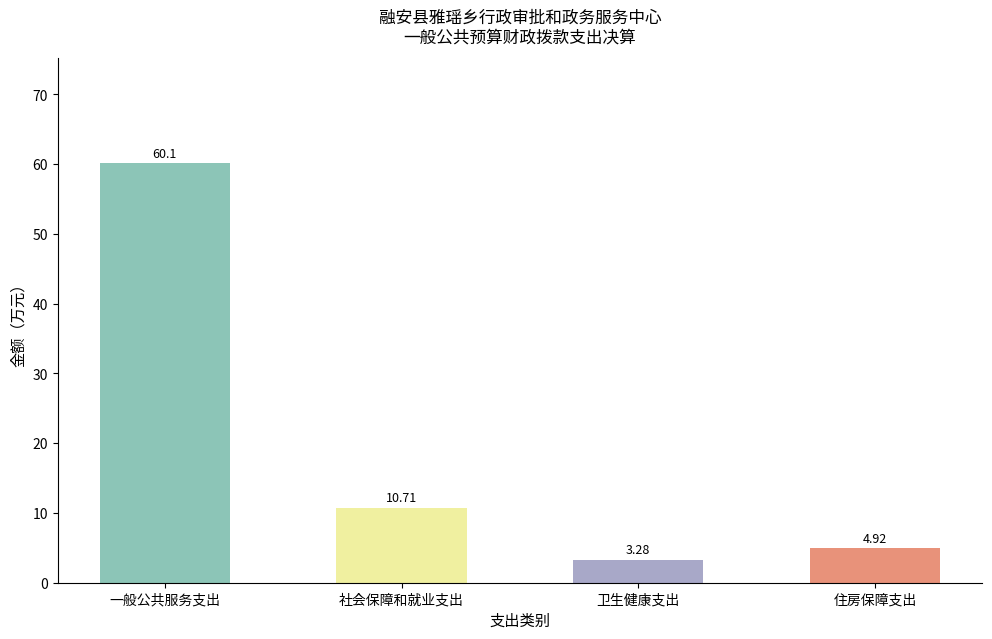

The value at 住房保障支出 is 4.9. True or false?

True